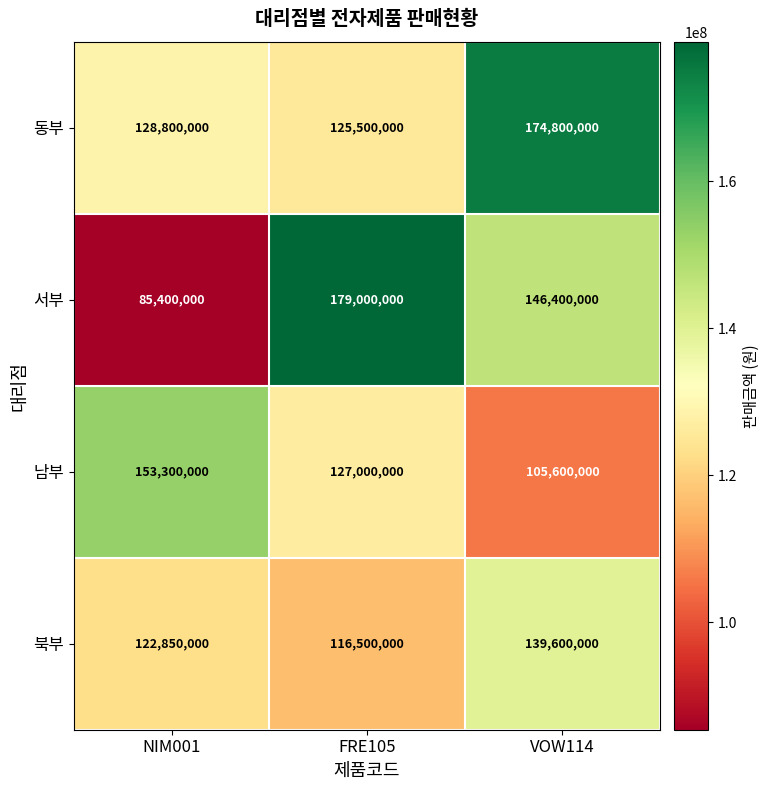

Which series changed the most between NIM001 and FRE105?

서부